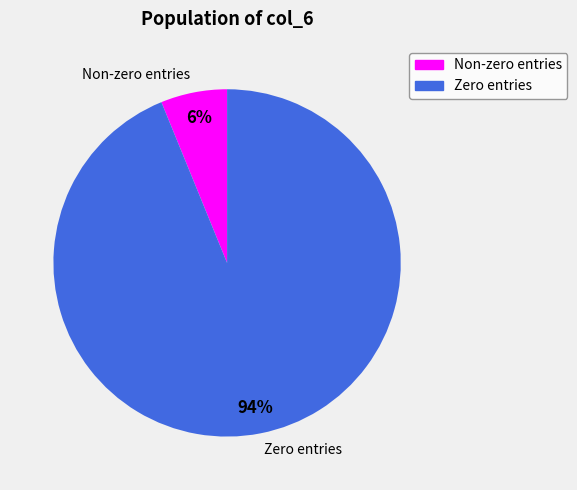

Count the number of slices in the pie.

2